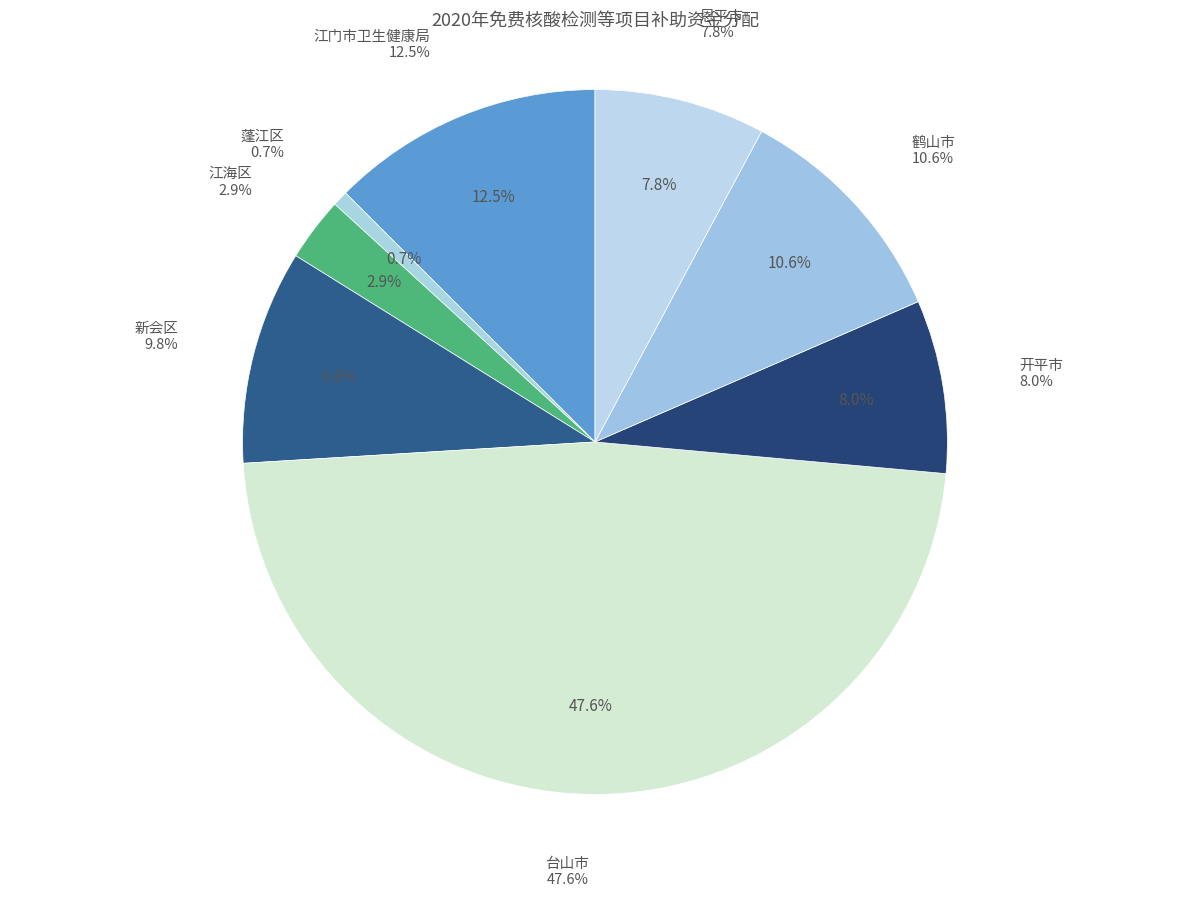

Which category has the biggest portion of the pie?

台山市